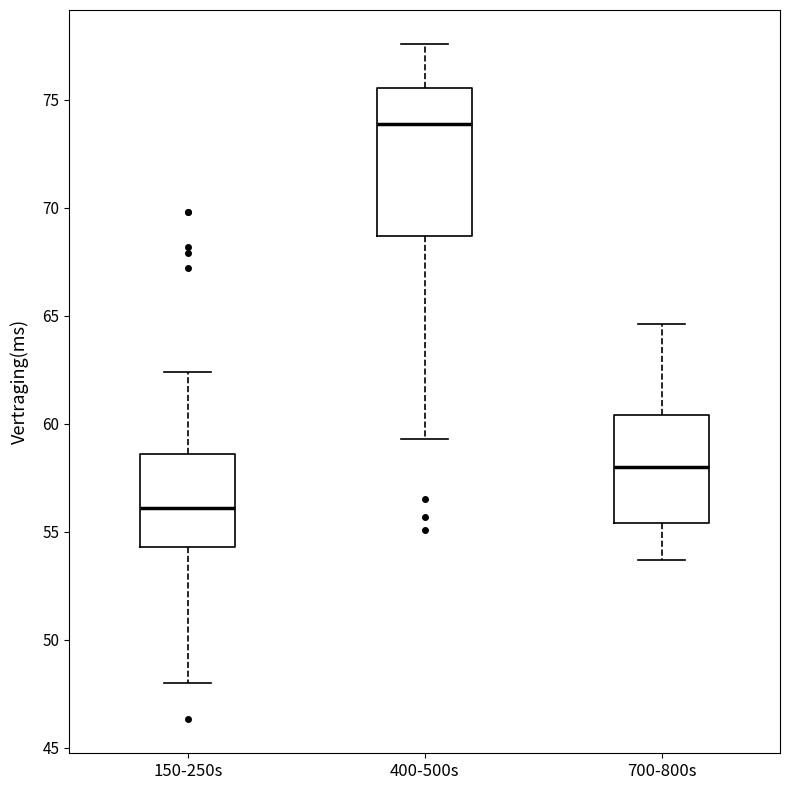

Where is the lower edge of the box for 700-800s on the y-axis? The values are not printed on the chart, so give them approximately, as read against the axis.

55.5